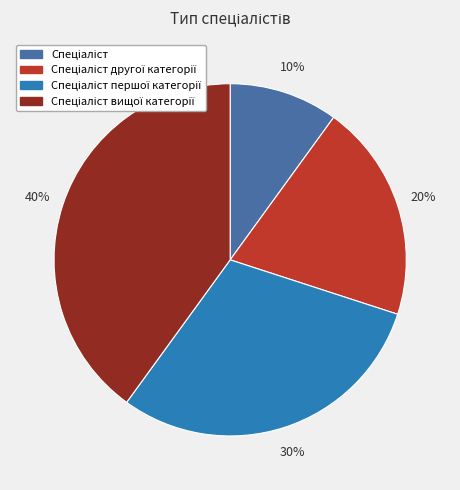

Does any single category account for the majority?

No